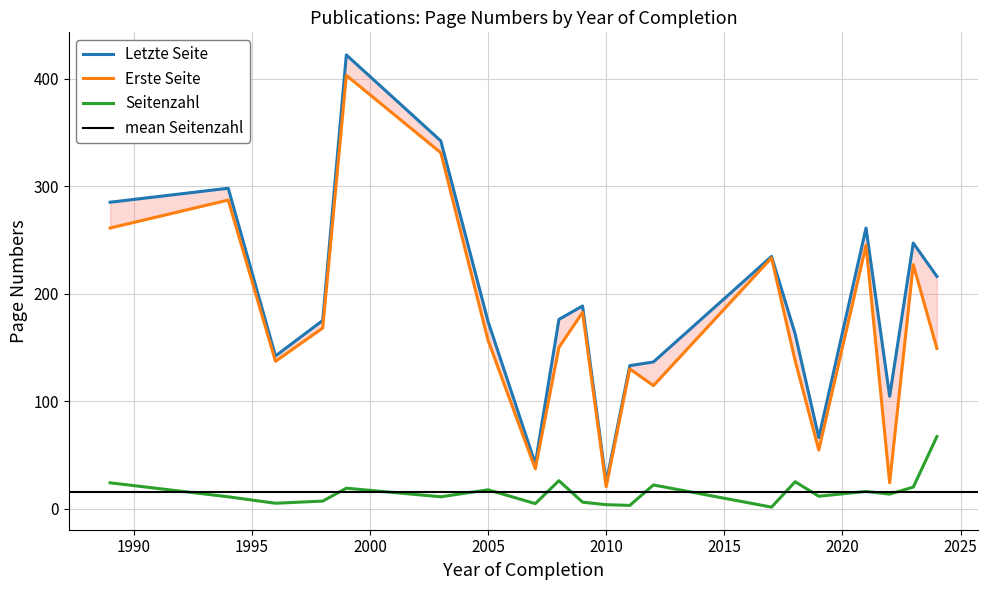

Does the chart have visible grid lines?

Yes